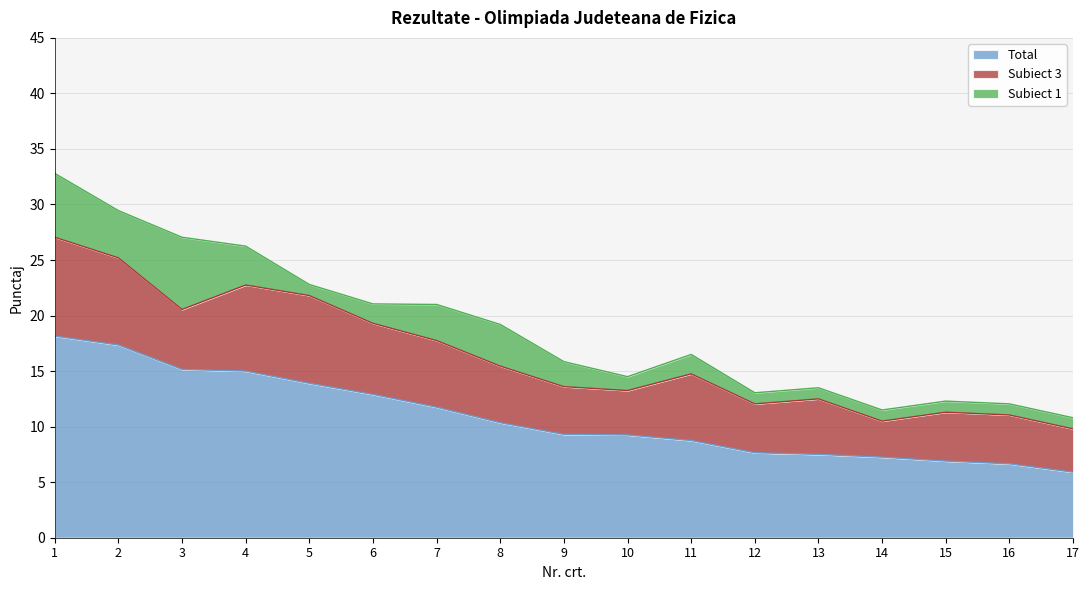

What is the difference between the Subiect 1 values at 17 and 6?

0.8